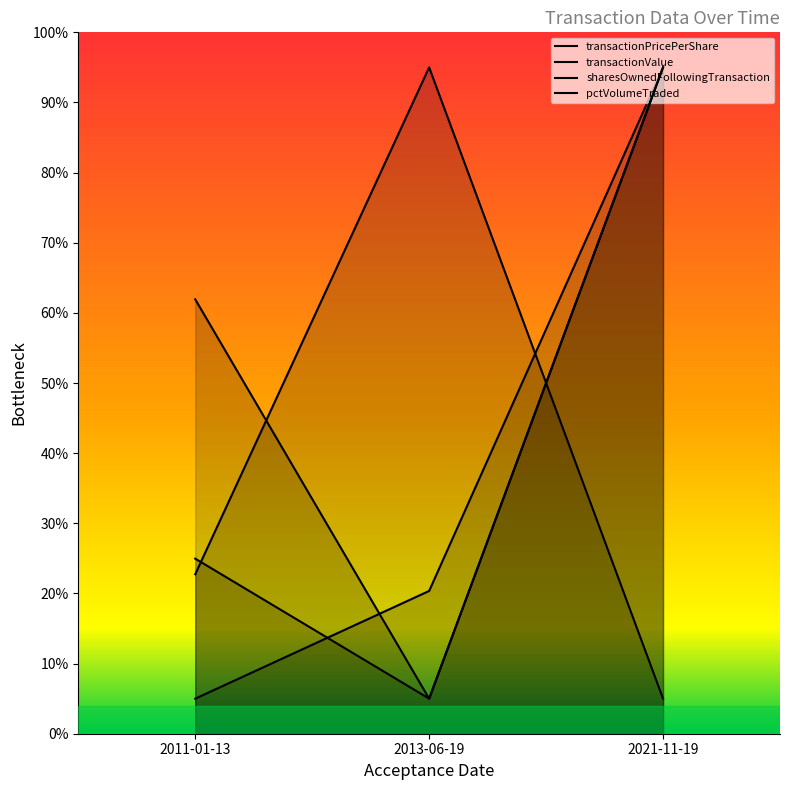

What position from the right is 2013-06-19?

2